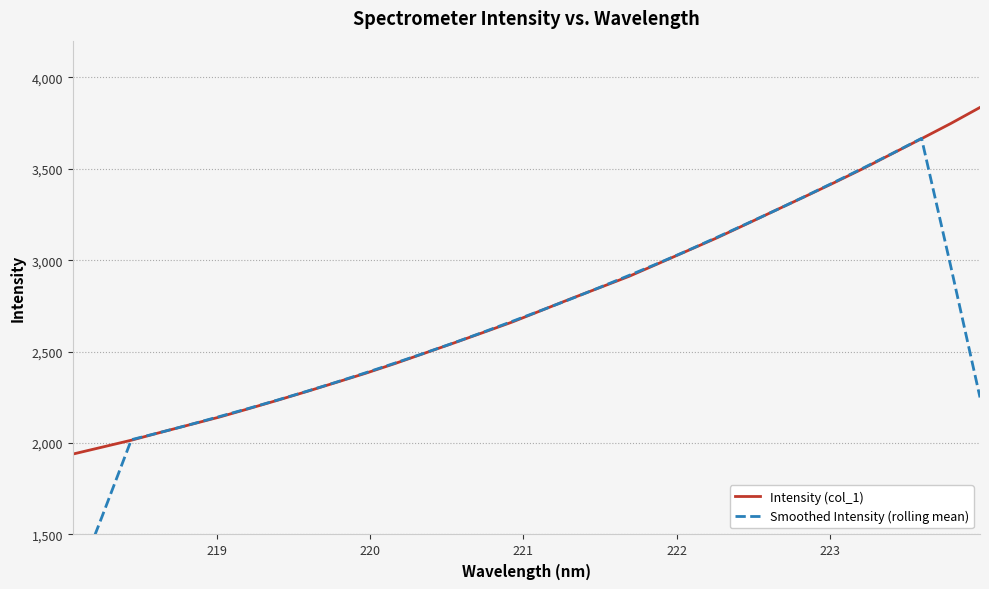

List the series in order of their overall mean, lowest first.

Smoothed Intensity (rolling mean), Intensity (col_1)